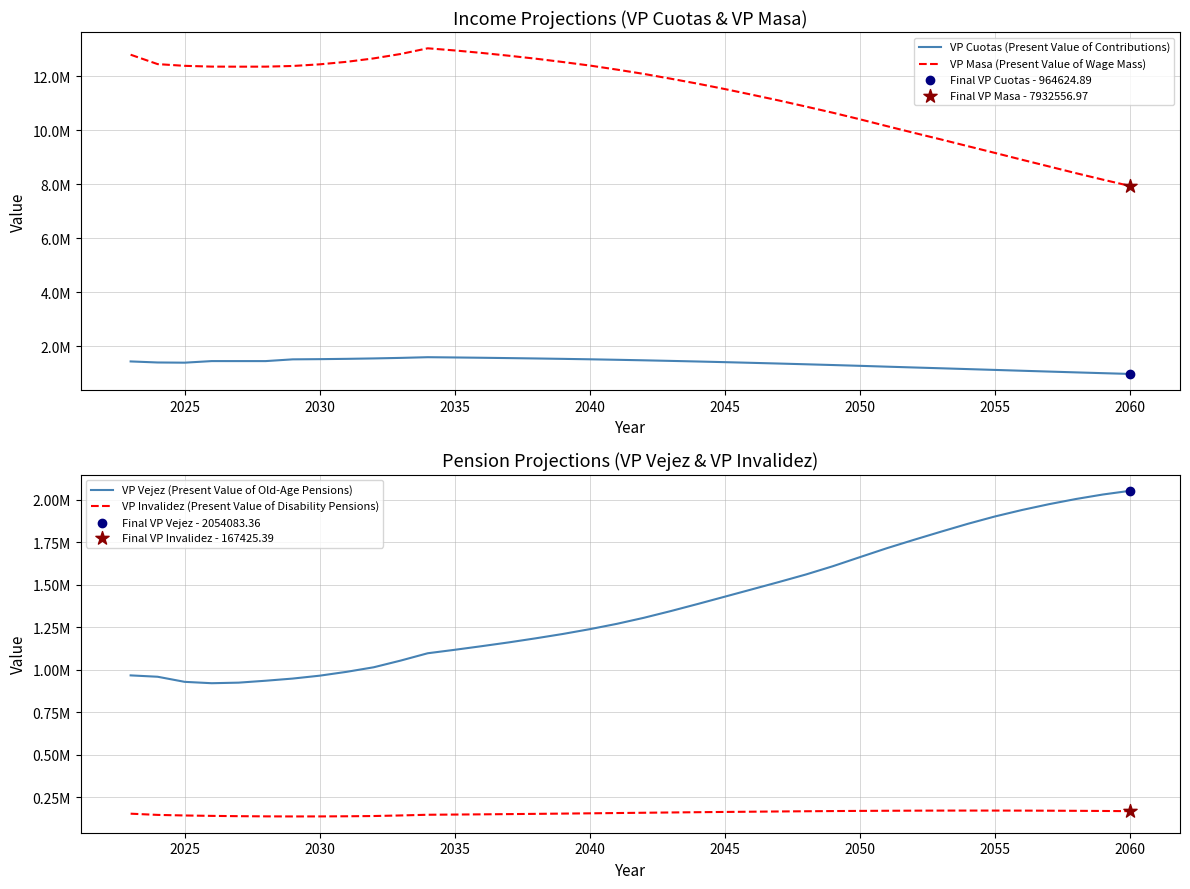

Which series contains the lowest Y value?

VP Invalidez (Present Value of Disability Pensions)